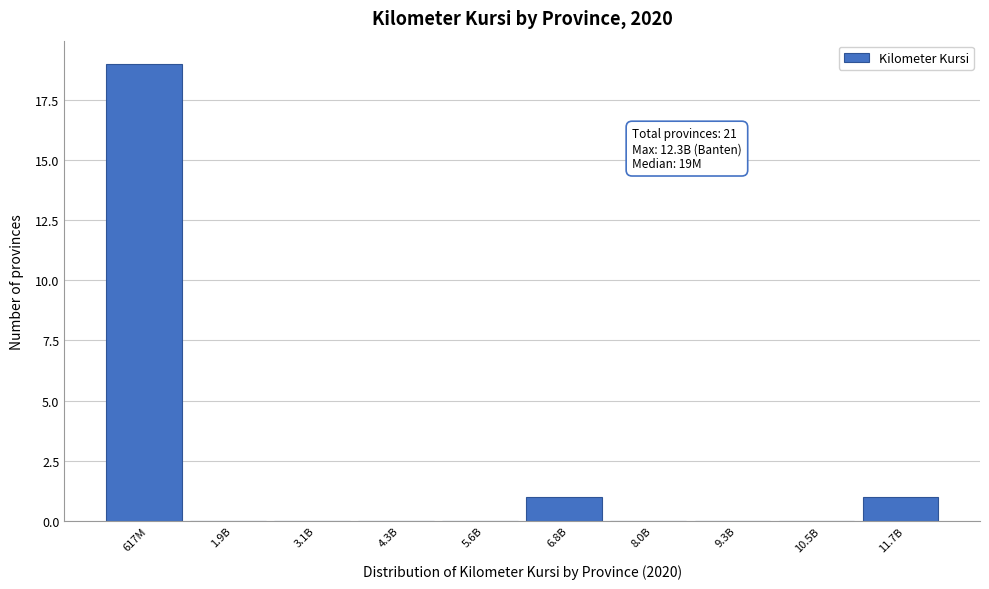

Reading left to right, transcribe all the data shown in this chart.

617M=19	1.9B=0	3.1B=0	4.3B=0	5.6B=0	6.8B=1	8.0B=0	9.3B=0	10.5B=0	11.7B=1